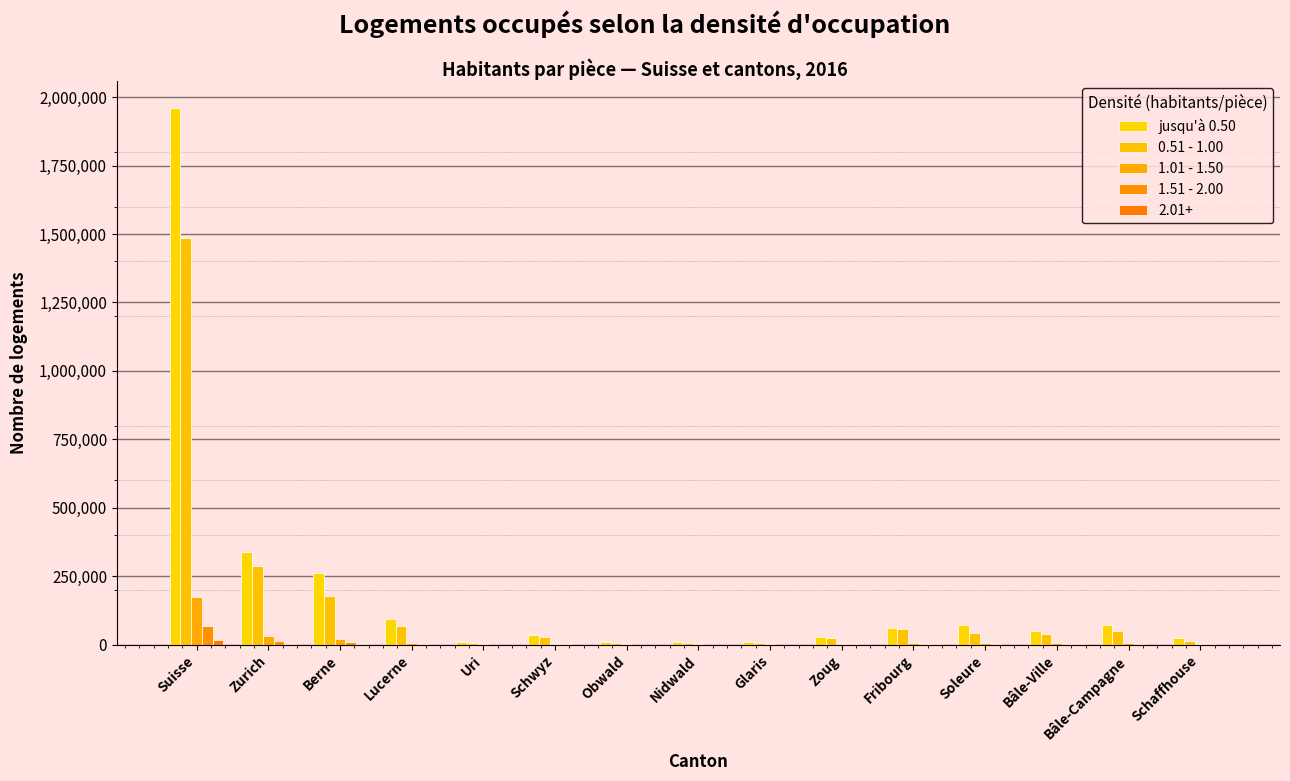

What is the total value across all series at Berne?

466852